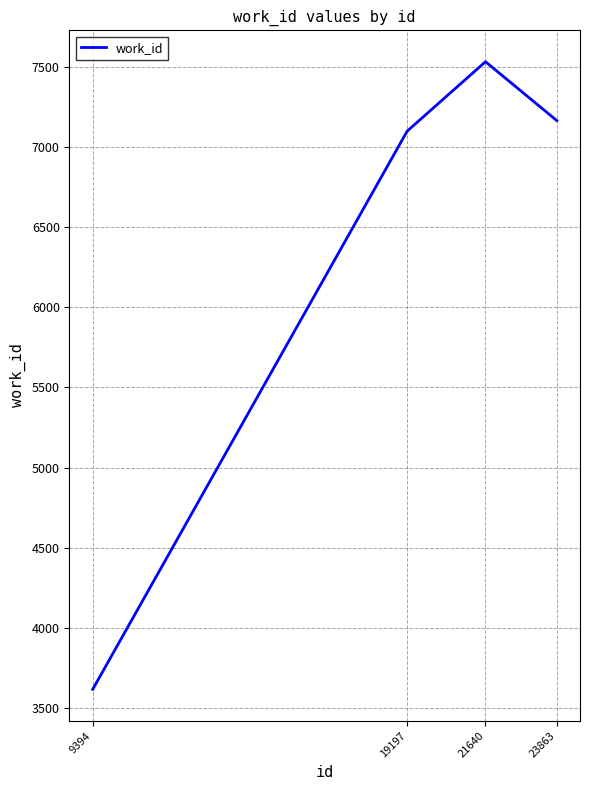

Rank the categories by value from lowest to highest.

9394, 19197, 23863, 21640